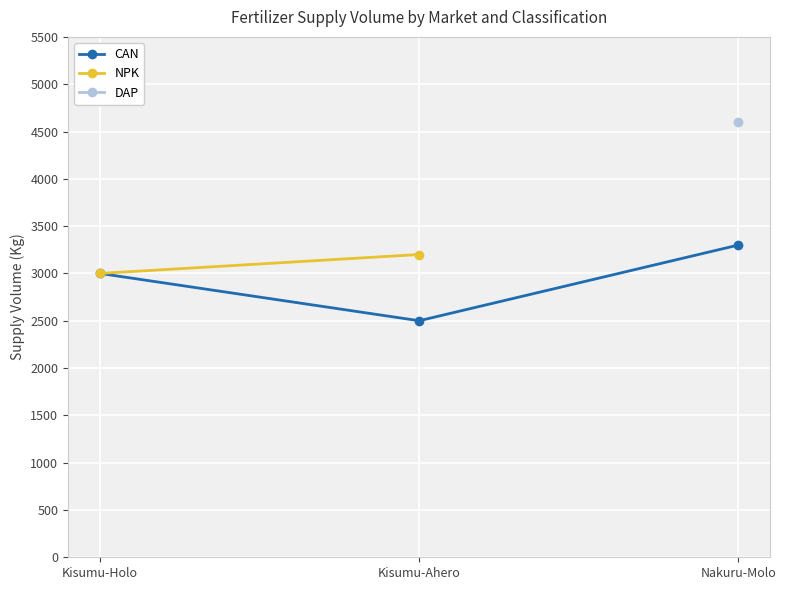

How many lines are shown in the chart?

3